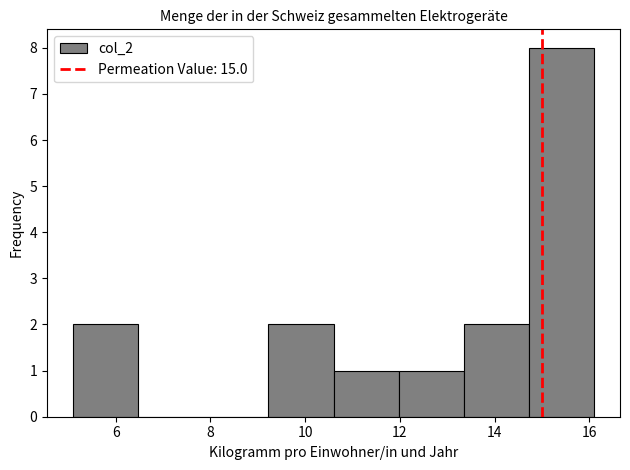

Over which range of the x-axis is the bar tallest?

14.8 to 16.2